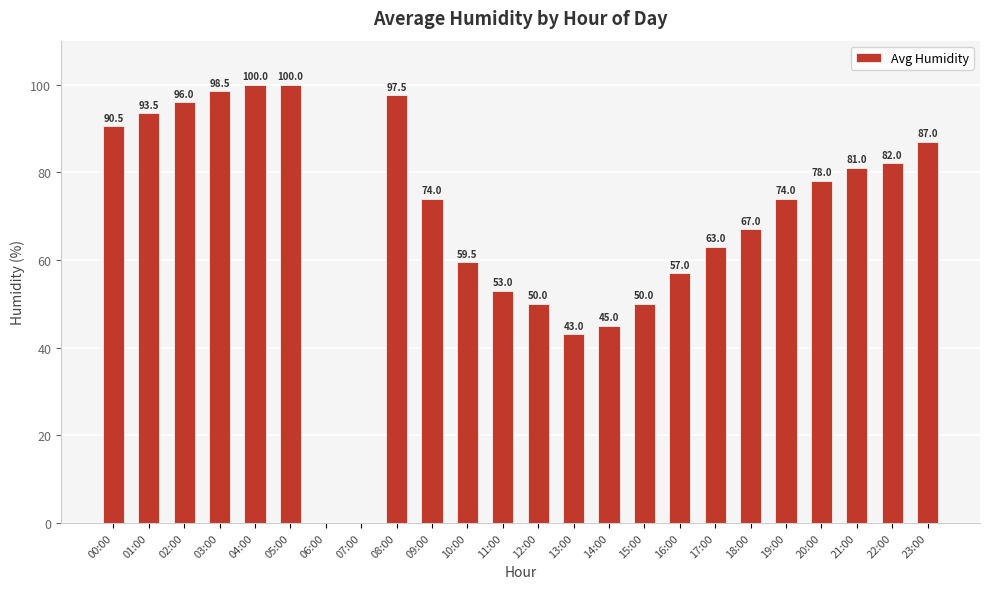

Reading left to right, what are all the values shown in this chart?

90.5	93.5	96.0	98.5	100.0	100.0	0.0	0.0	97.5	74.0	59.5	53.0	50.0	43.0	45.0	50.0	57.0	63.0	67.0	74.0	78.0	81.0	82.0	87.0